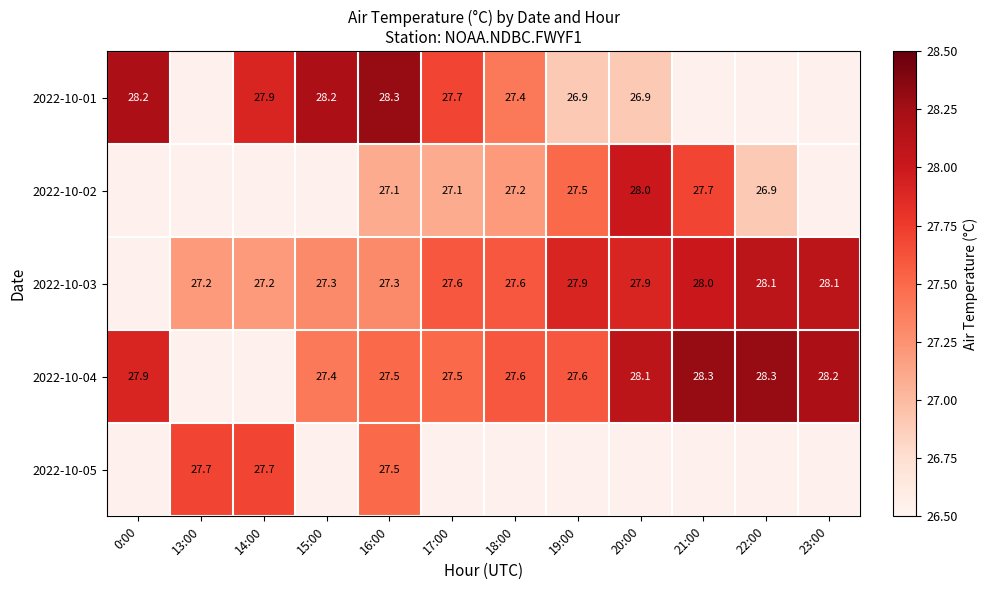

The value of 2022-10-02 at 19:00 is 5.5. True or false?

False